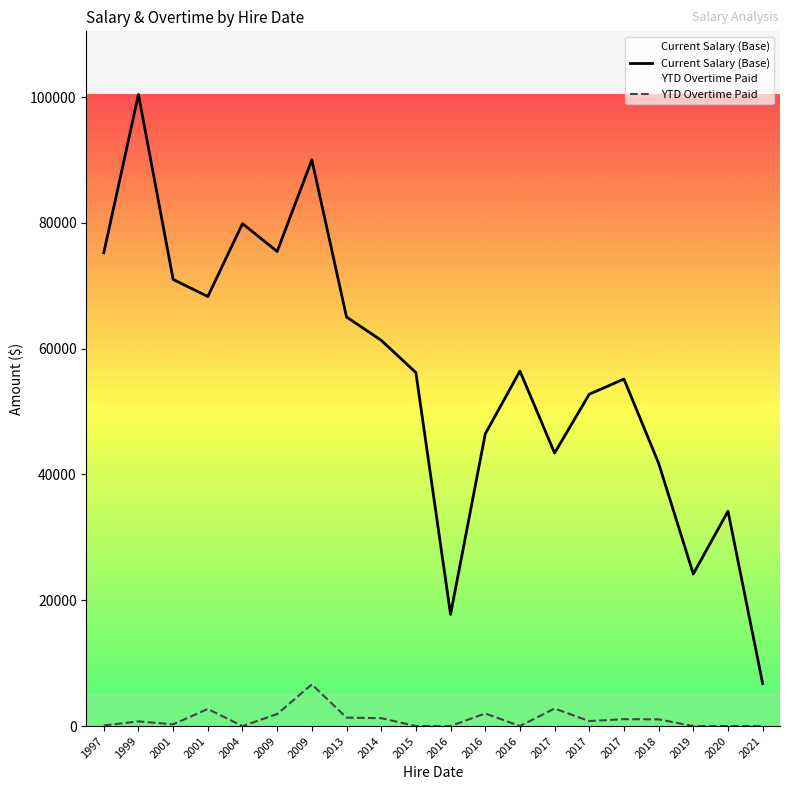

True or false: YTD Overtime Paid and Current Salary (Base) intersect in this chart.

False